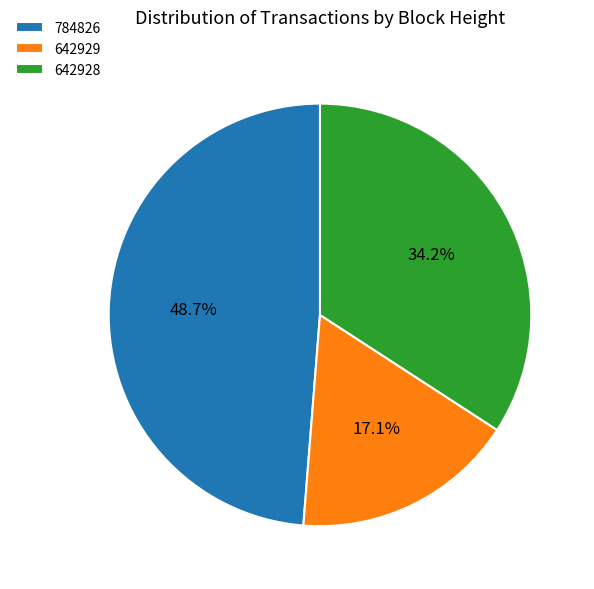

Count the number of slices in the pie.

3